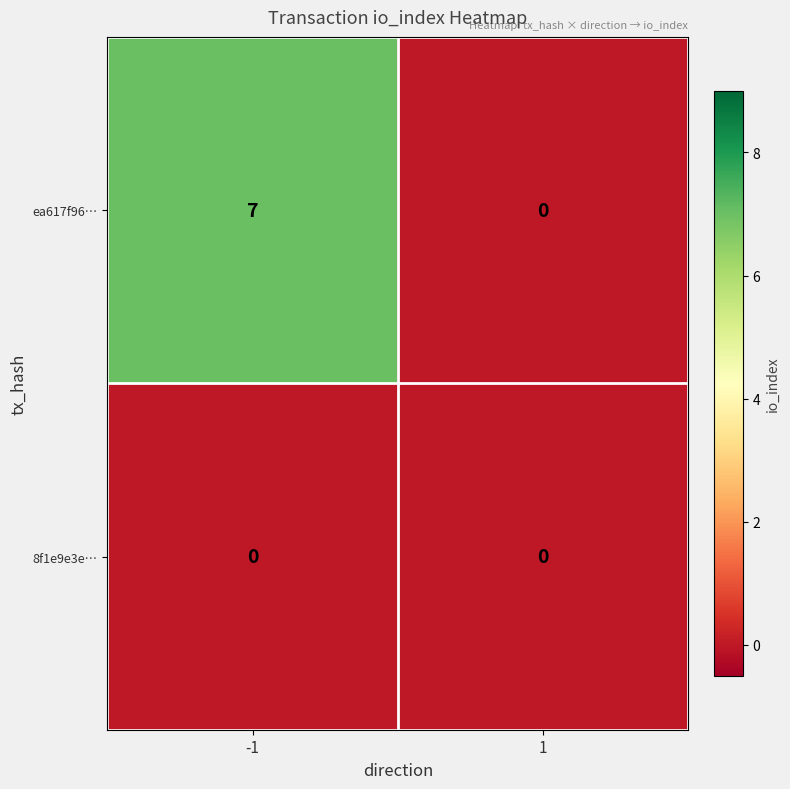

Which series changed the most between -1 and 1?

ea617f96…